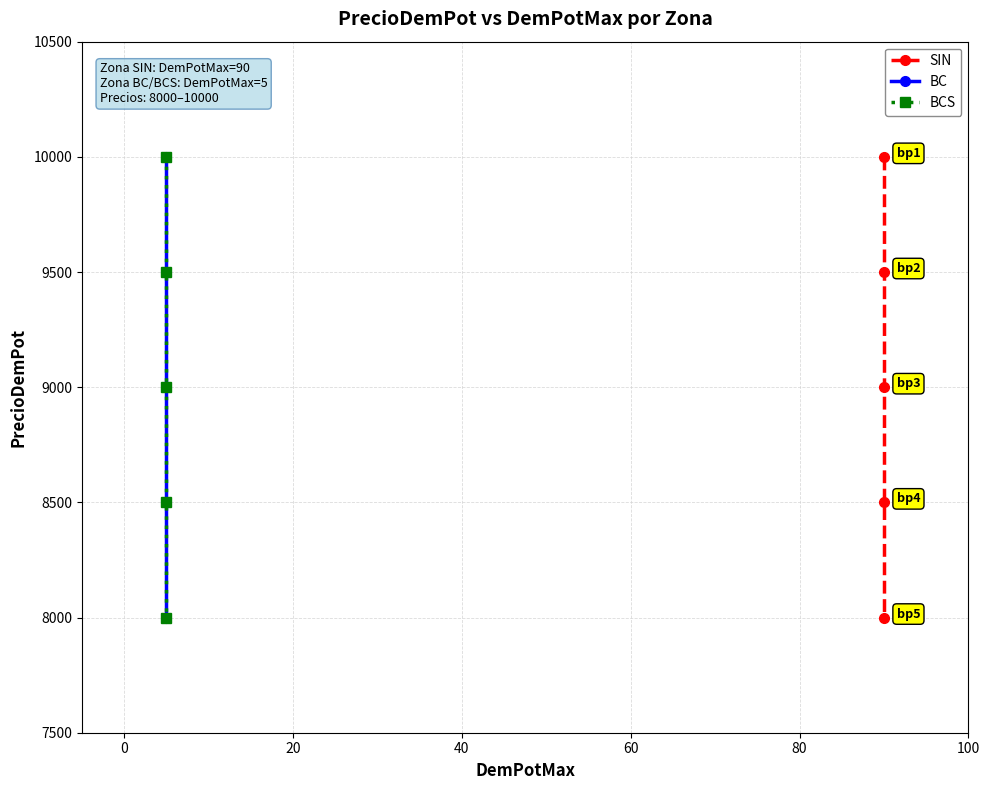

What are all the series names shown in the legend?

SIN, BC, BCS